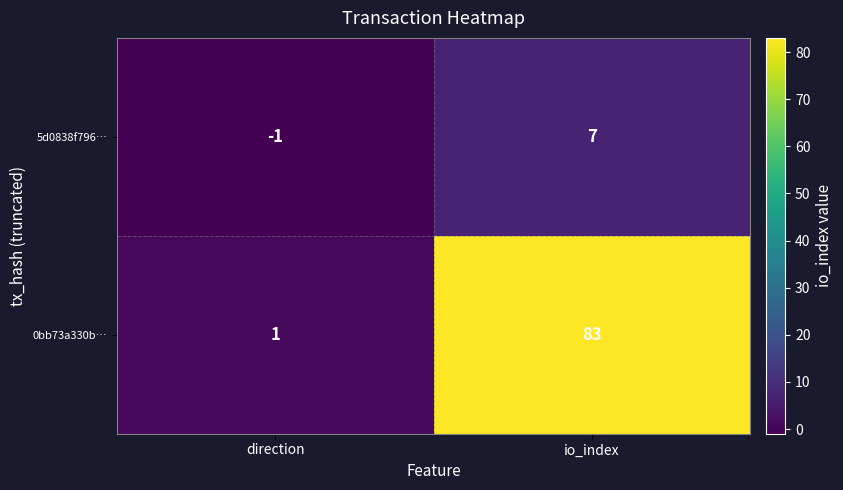

At which label is 0bb73a330b… closest to 42?

direction